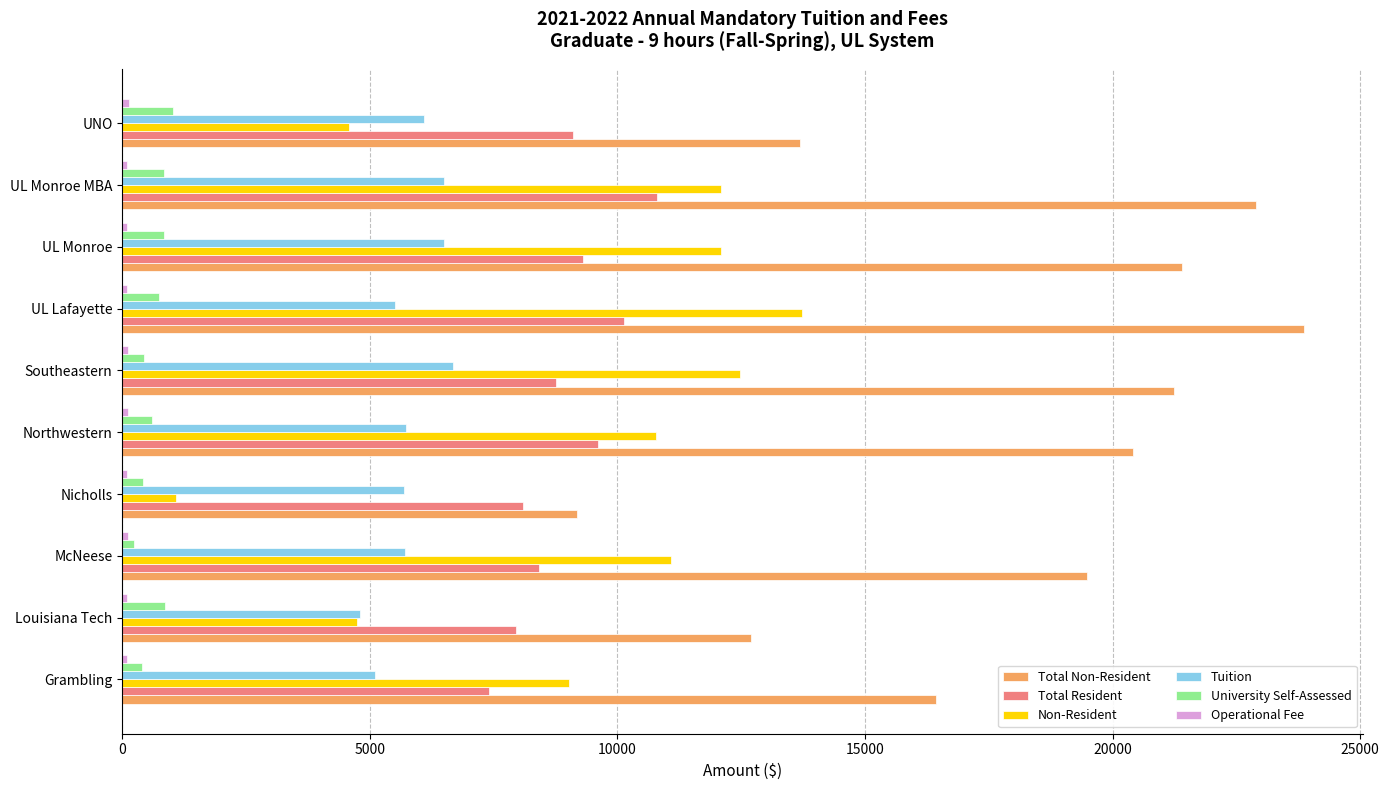

What is the highest value of the Non-Resident series?

13728.0